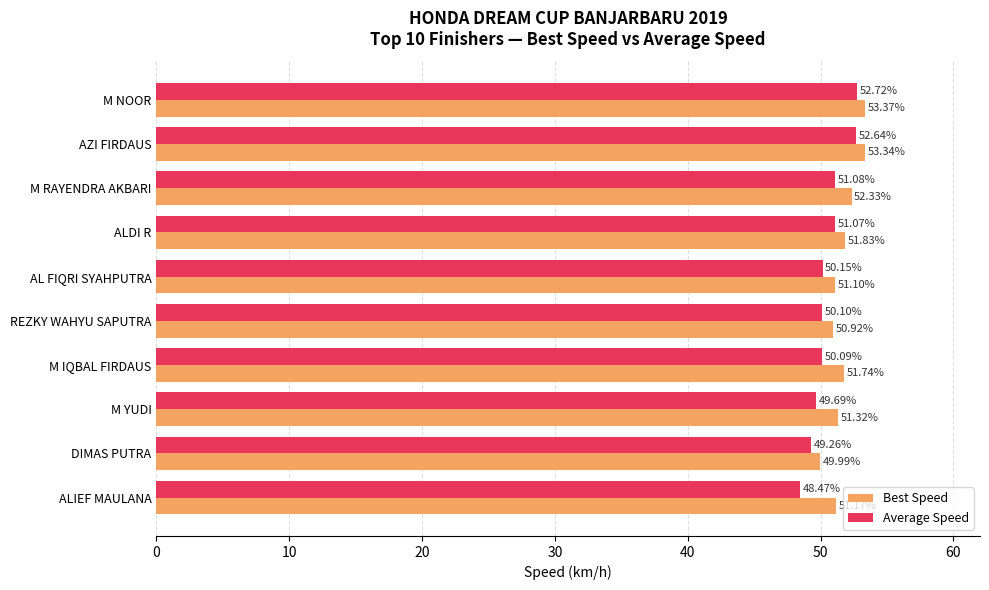

Where is Best Speed nearest to the value 51?

REZKY WAHYU SAPUTRA